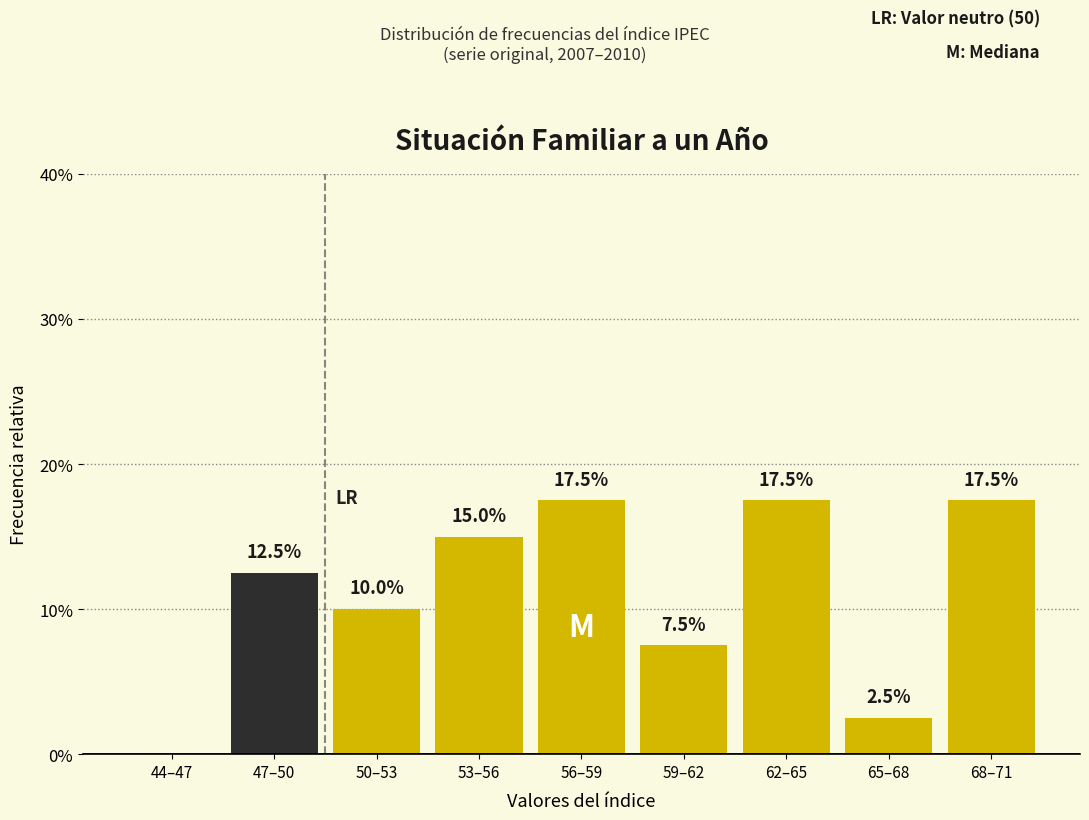

Reading left to right, transcribe all the data shown in this chart.

44–47=0.0	47–50=12.5	50–53=10.0	53–56=15.0	56–59=17.5	59–62=7.5	62–65=17.5	65–68=2.5	68–71=17.5